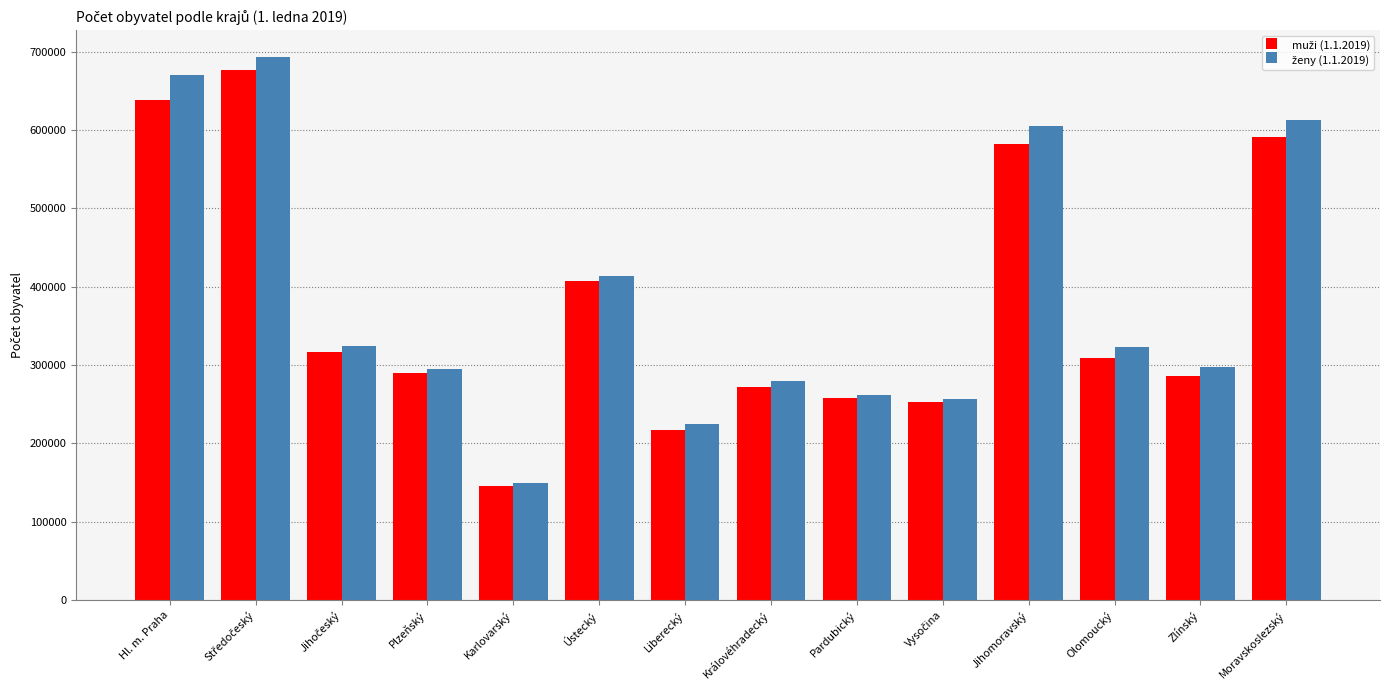

What is the minimum value shown in the chart?

145674